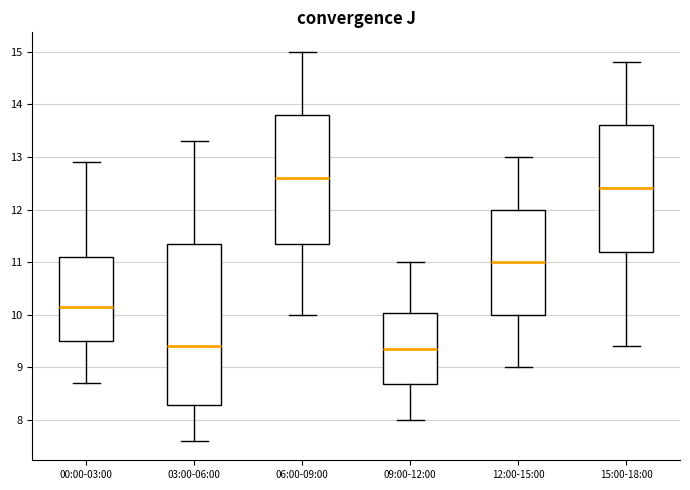

Where does the upper whisker of the box for 12:00-15:00 end on the y-axis? The values are not printed on the chart, so give them approximately, as read against the axis.

13.0